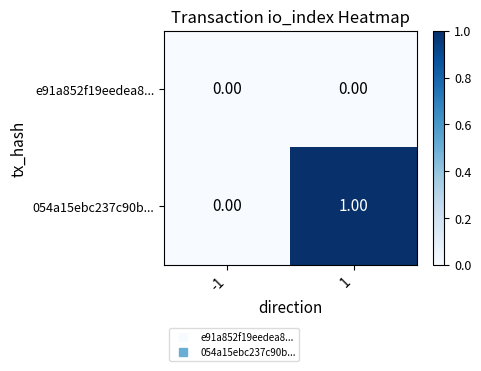

Which series changed the most between -1 and 1?

054a15ebc237c90b...